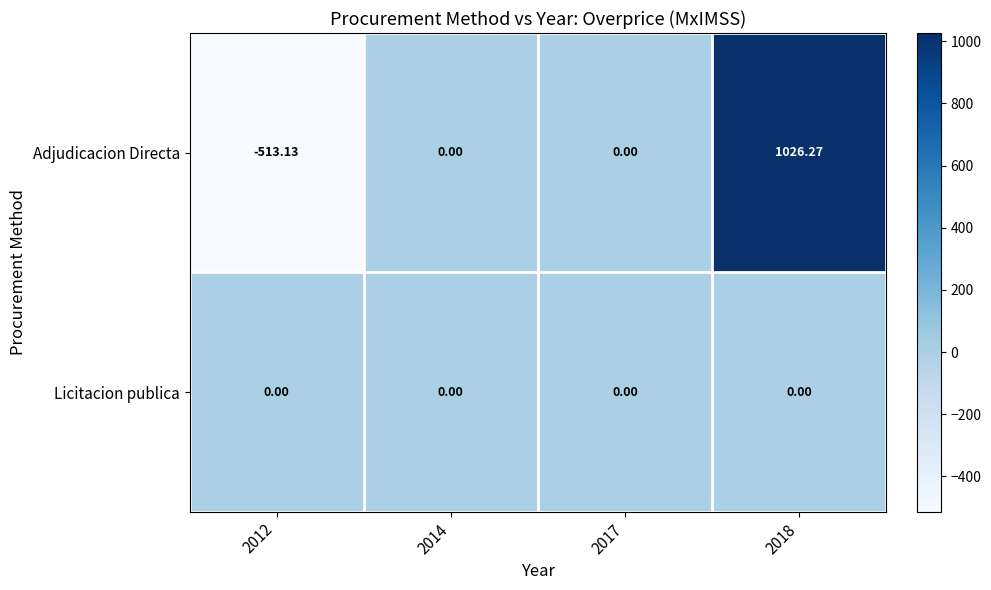

At 2018, list the series in order from largest to smallest.

Adjudicacion Directa, Licitacion publica